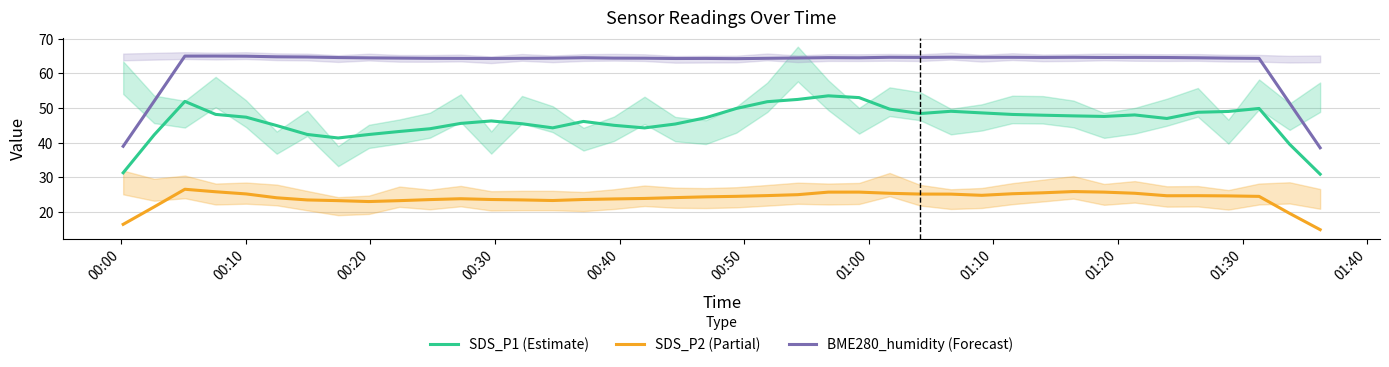

What is the lowest value of the BME280_humidity (Forecast) series?

38.5